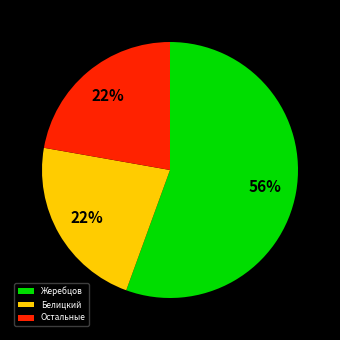

How many segments does this pie chart have?

3